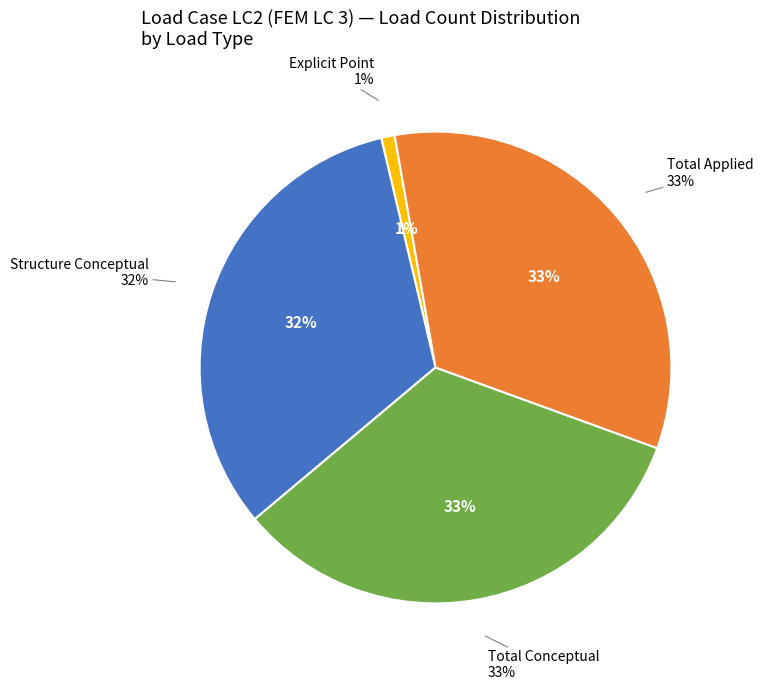

Is there a majority slice in this chart?

No